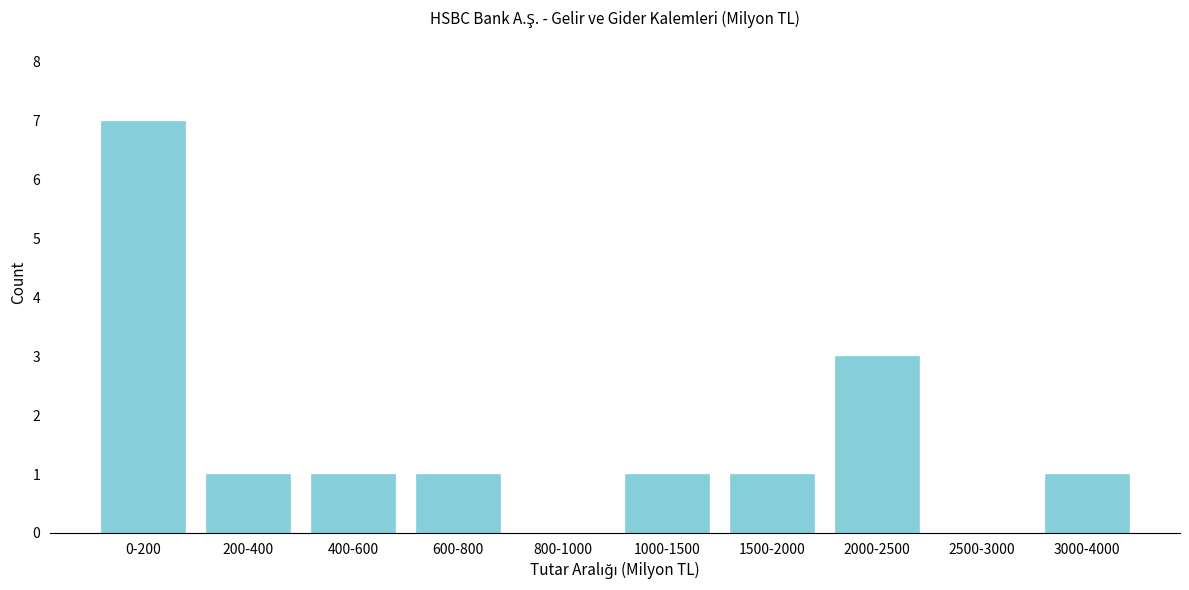

Reading right to left, transcribe all the data shown in this chart.

3000-4000=1	2500-3000=0	2000-2500=3	1500-2000=1	1000-1500=1	800-1000=0	600-800=1	400-600=1	200-400=1	0-200=7